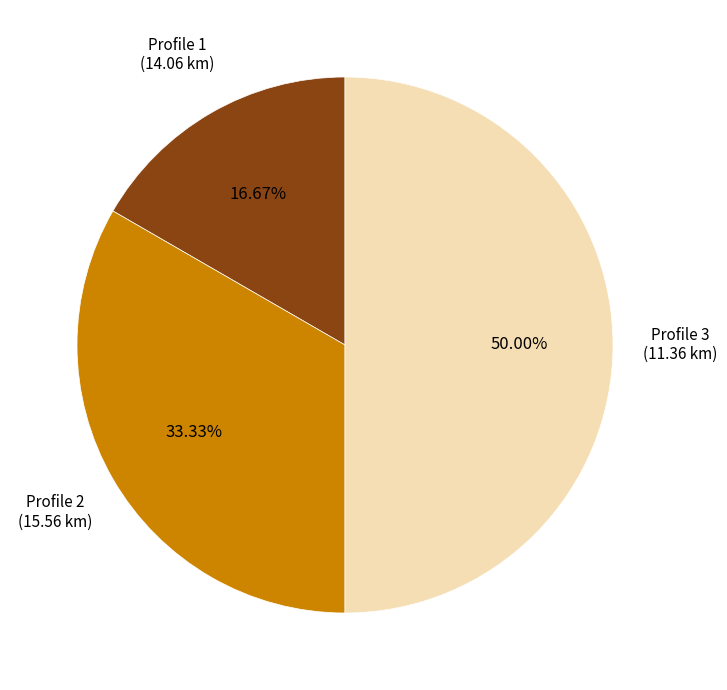

The Profile 1 (14.06 km) slice represents 29% of the pie. True or false?

False